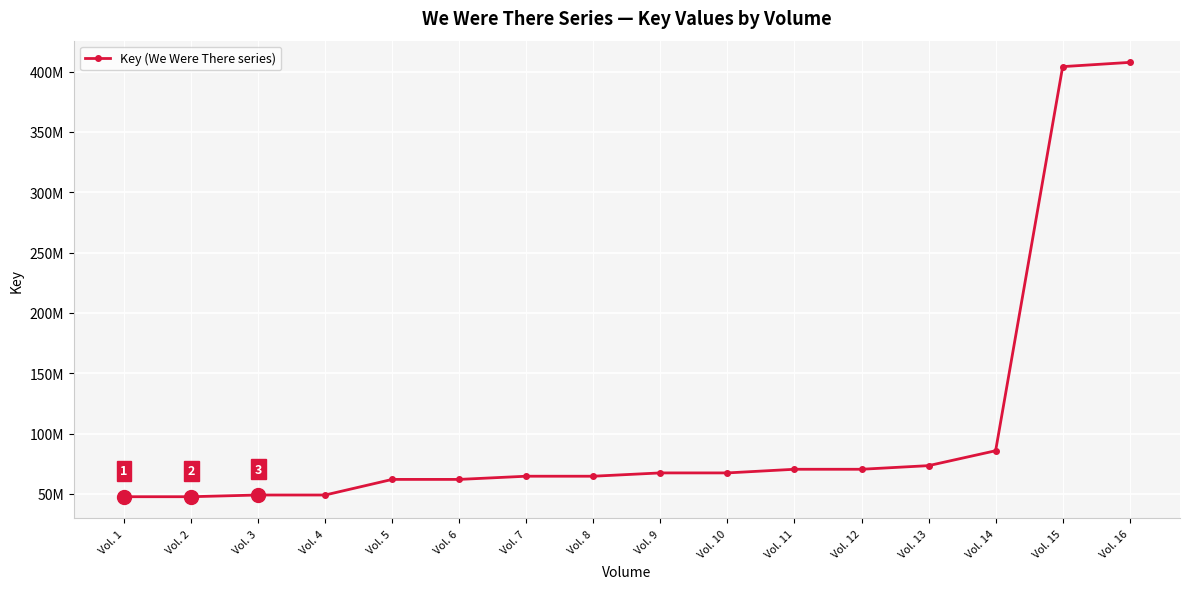

List the labels in order of value, largest first.

Vol. 16, Vol. 15, Vol. 14, Vol. 13, Vol. 12, Vol. 11, Vol. 10, Vol. 9, Vol. 8, Vol. 7, Vol. 6, Vol. 5, Vol. 4, Vol. 3, Vol. 2, Vol. 1